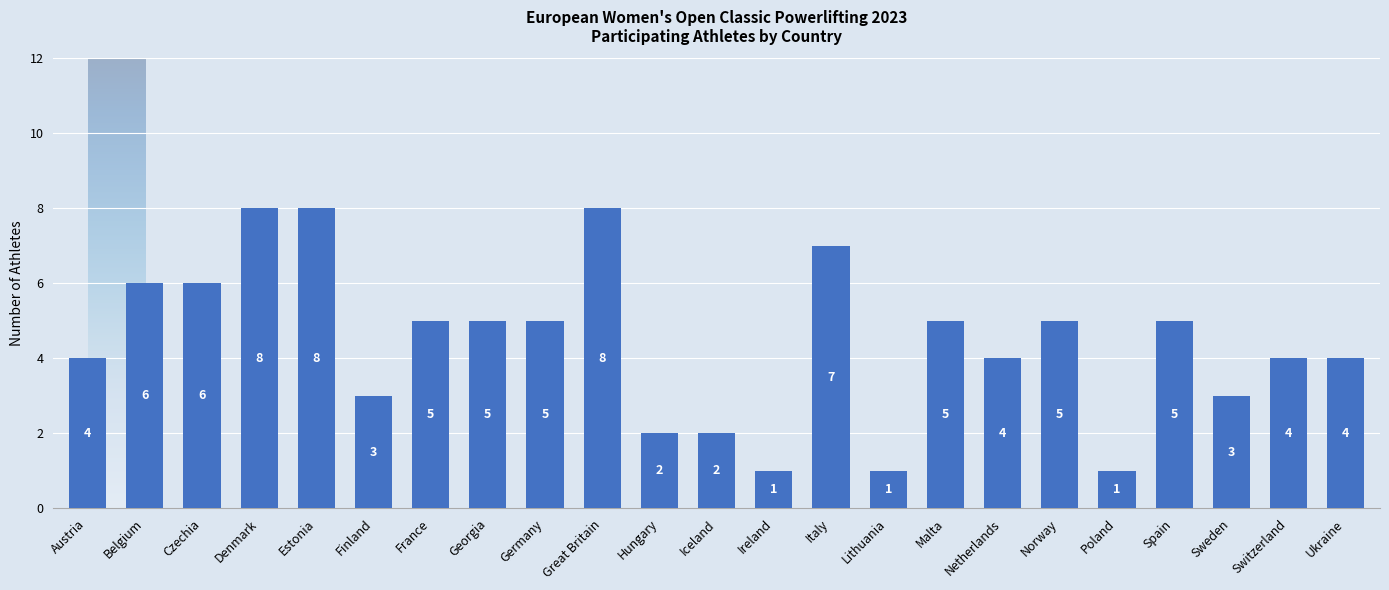

What is the ratio of the value at Germany to the value at Georgia?

1.0